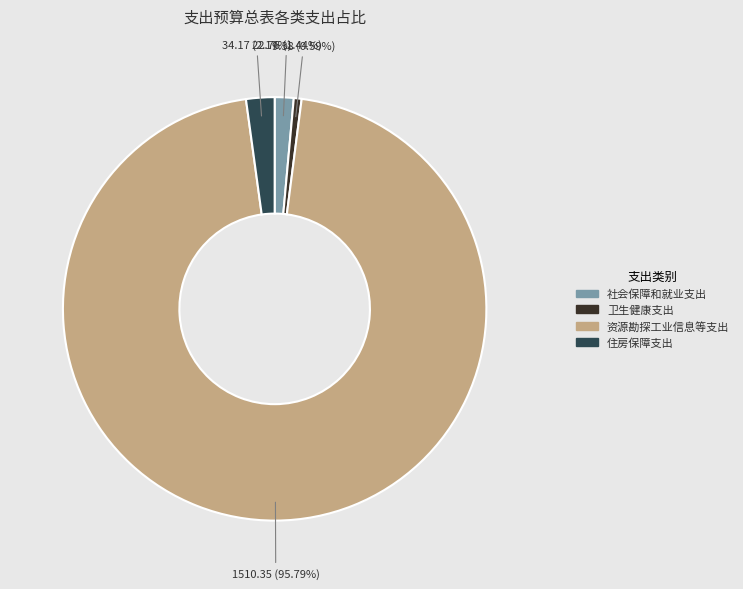

How many slices are in this pie chart?

4